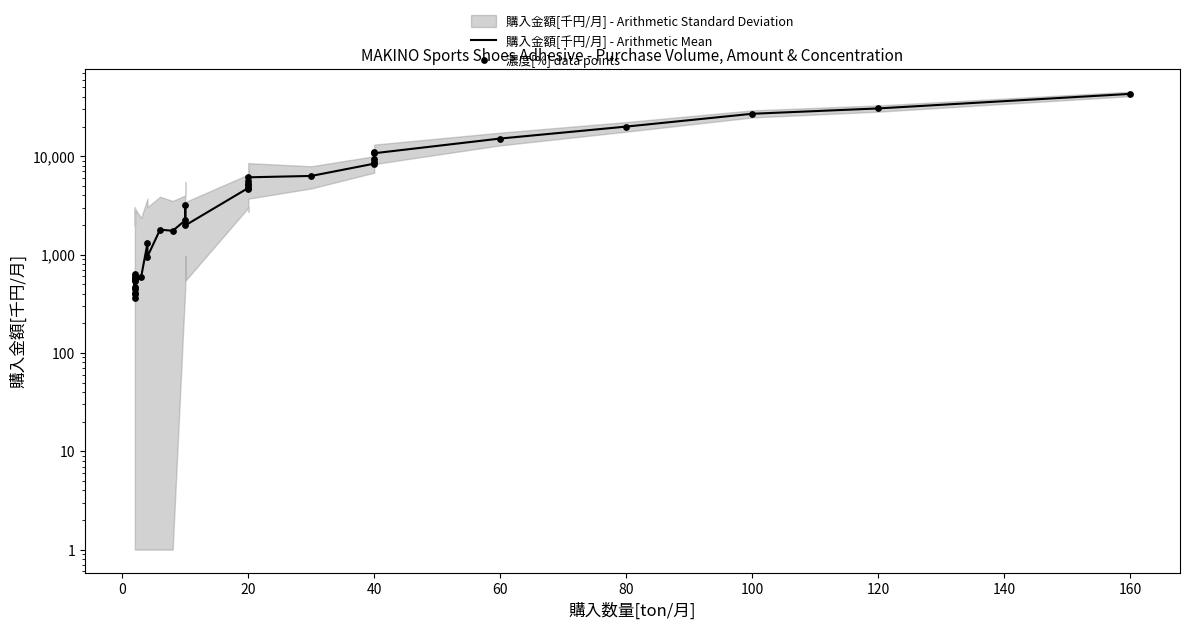

Which series has the largest total across all categories?

購入金額[千円/月] - Arithmetic Mean